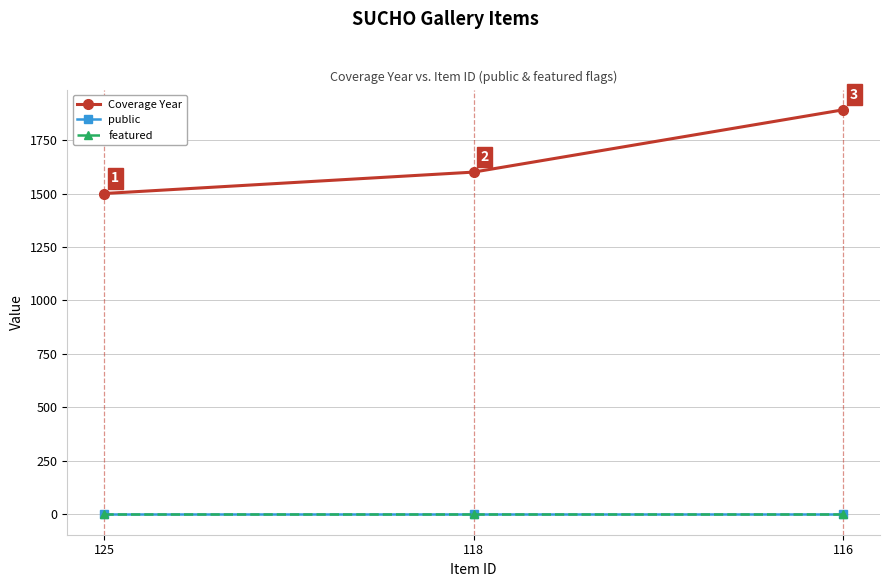

Does the chart have visible grid lines?

Yes